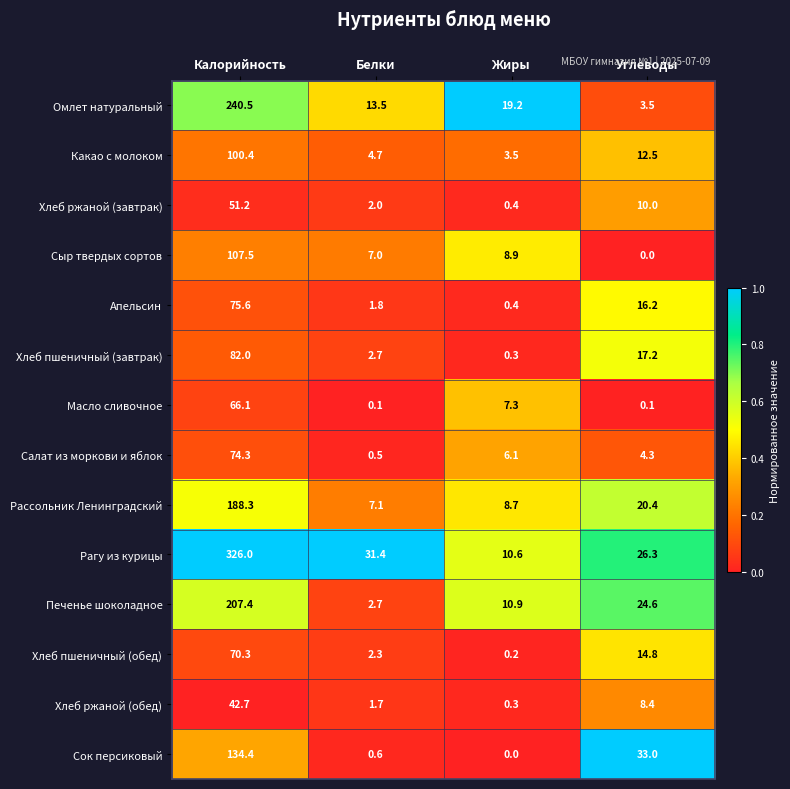

What is the difference between the second highest and minimum values in the Хлеб пшеничный (обед) series?

14.6